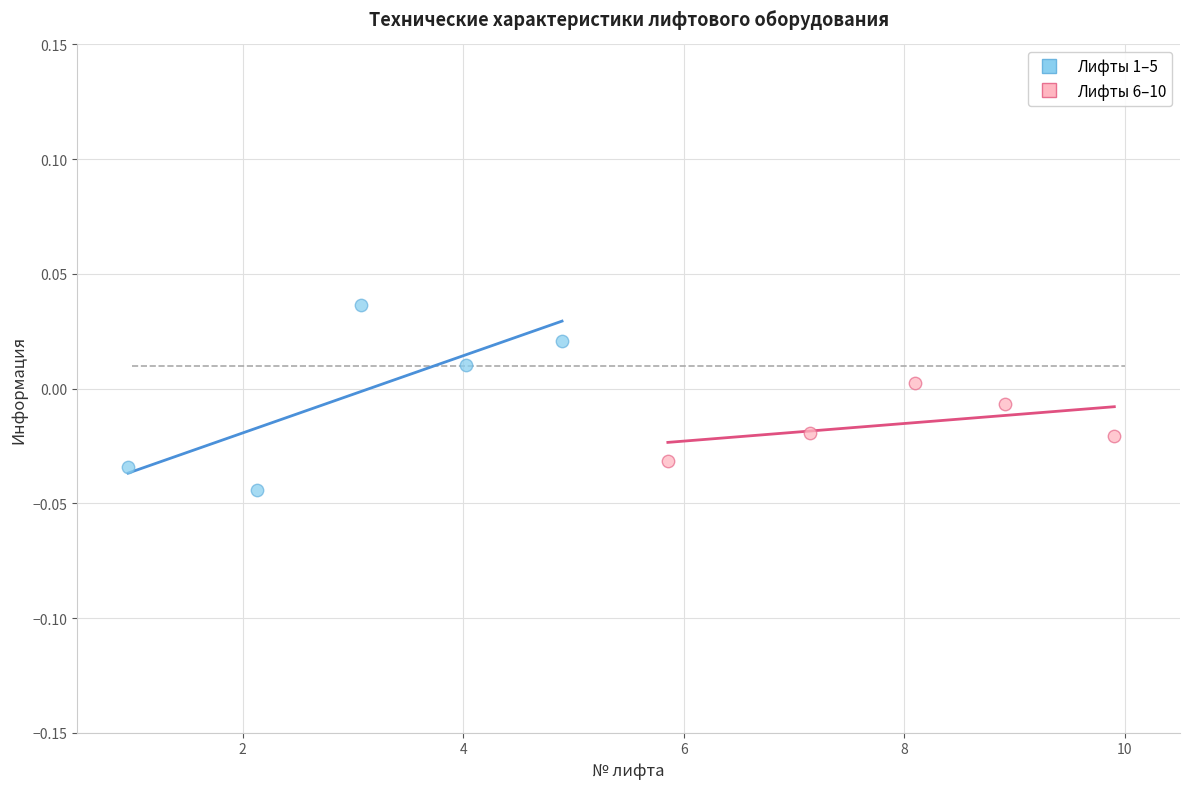

Which series contains the lowest Y value?

Лифты 1–5